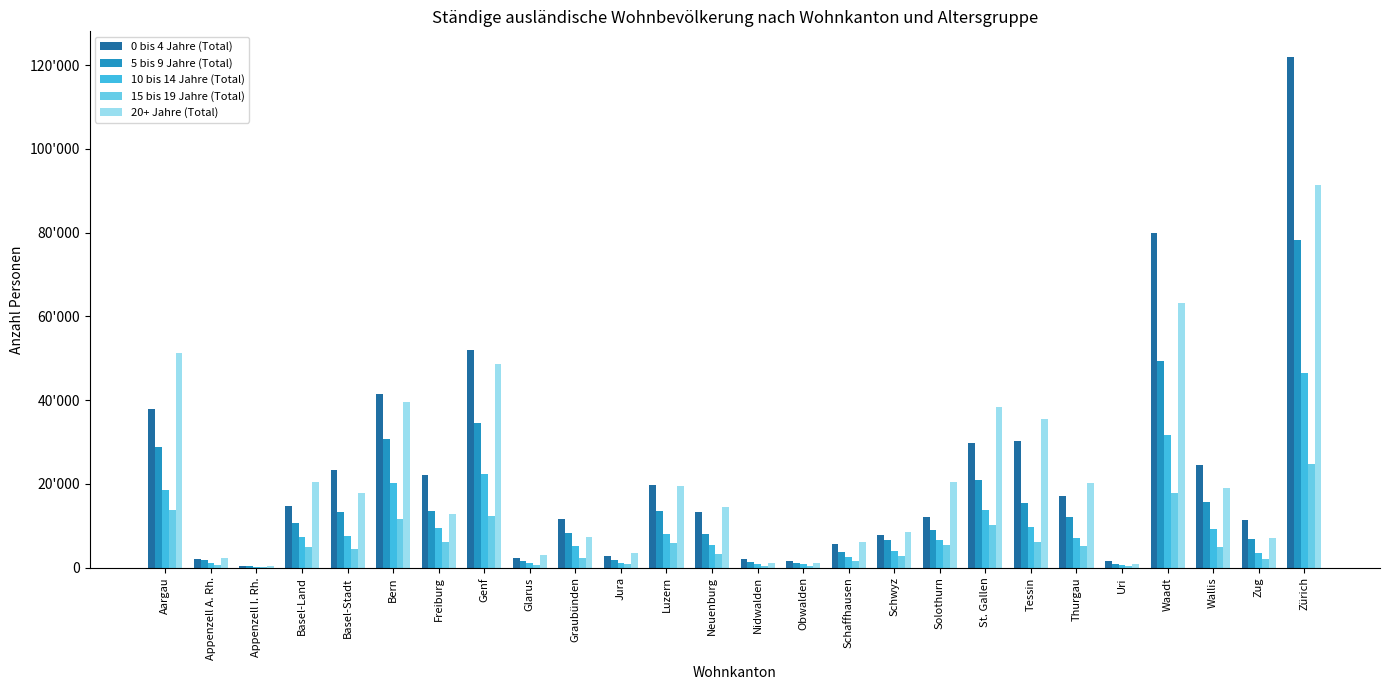

Are the bars grouped side by side (vs. stacked)?

Yes